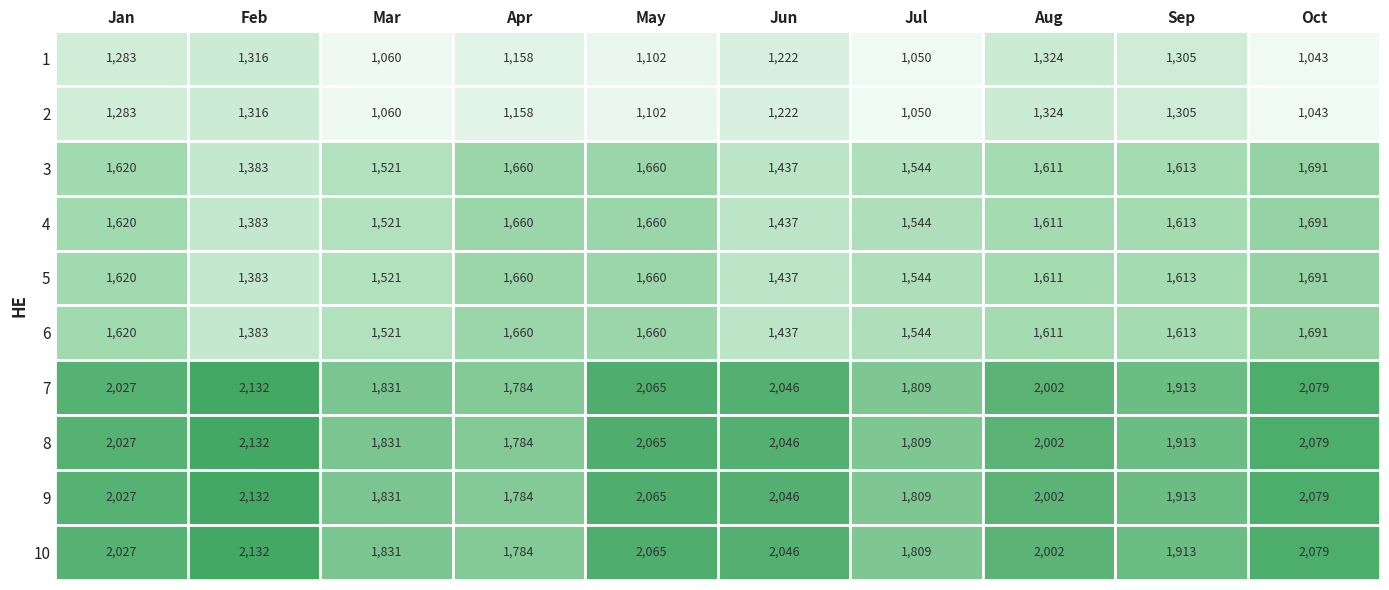

Reading right to left, extract all data points from this chart.

1: 1043	1305	1324	1050	1222	1102	1158	1060	1316	1283
2: 1043	1305	1324	1050	1222	1102	1158	1060	1316	1283
3: 1691	1613	1611	1544	1437	1660	1660	1521	1383	1620
4: 1691	1613	1611	1544	1437	1660	1660	1521	1383	1620
5: 1691	1613	1611	1544	1437	1660	1660	1521	1383	1620
6: 1691	1613	1611	1544	1437	1660	1660	1521	1383	1620
7: 2079	1913	2002	1809	2046	2065	1784	1831	2132	2027
8: 2079	1913	2002	1809	2046	2065	1784	1831	2132	2027
9: 2079	1913	2002	1809	2046	2065	1784	1831	2132	2027
10: 2079	1913	2002	1809	2046	2065	1784	1831	2132	2027